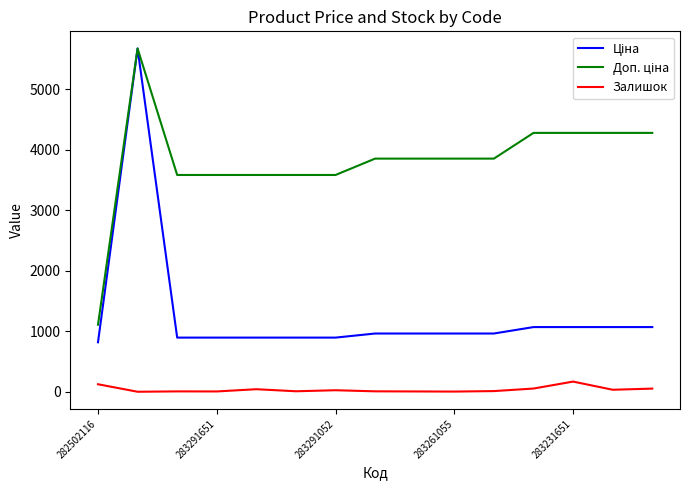

What is the greatest value displayed?

5673.8